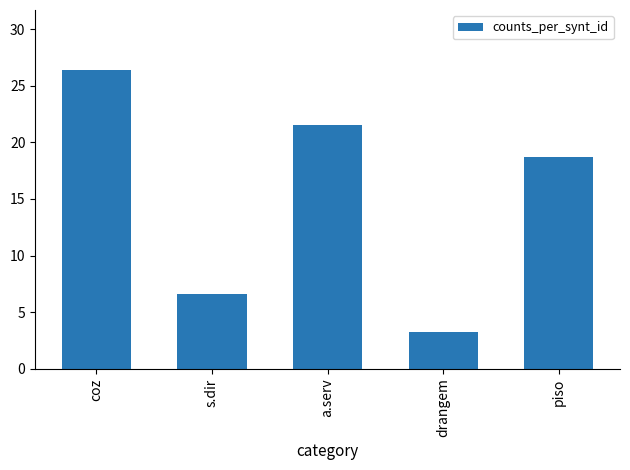

Rank the categories by value from lowest to highest.

drangem, s.dir, piso, a.serv, coz